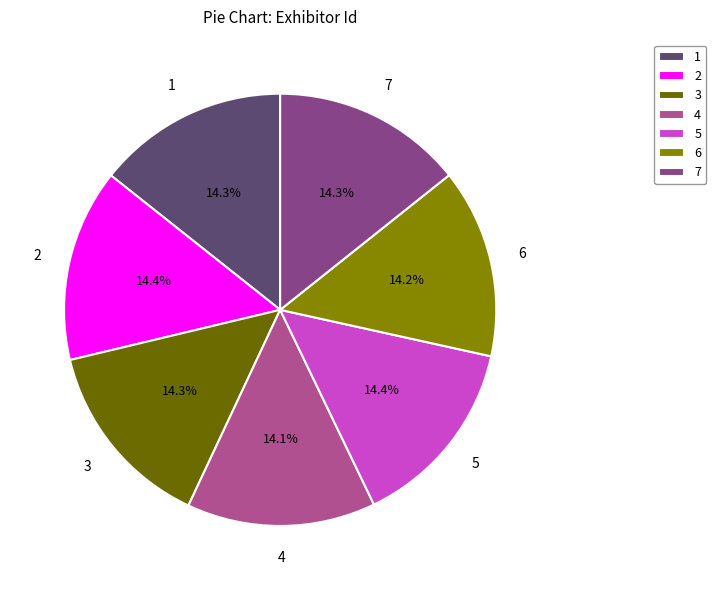

Does any single category account for the majority?

No